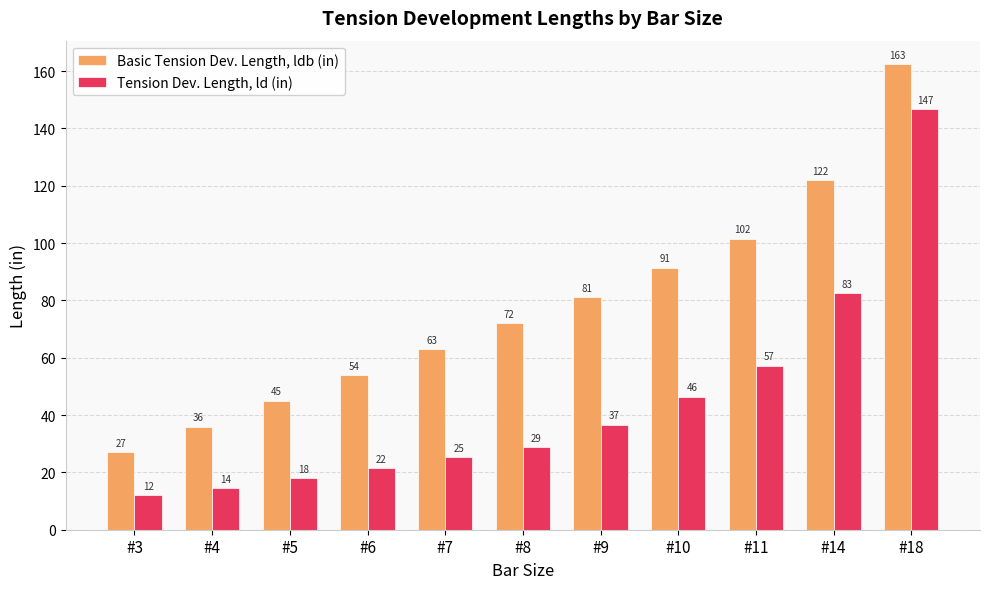

Rank the categories by Basic Tension Dev. Length, ldb (in) value from lowest to highest.

#3, #4, #5, #6, #7, #8, #9, #10, #11, #14, #18